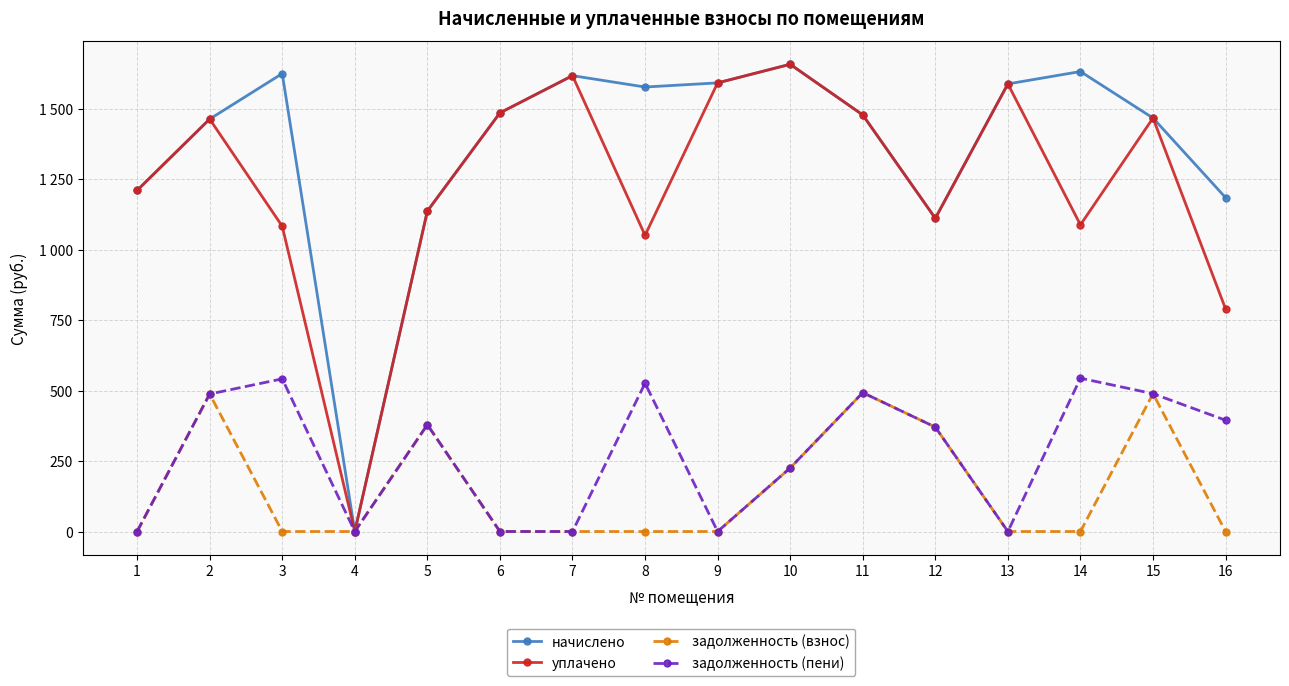

Is it true that задолженность (взнос) equals 0.0 at 9?

True